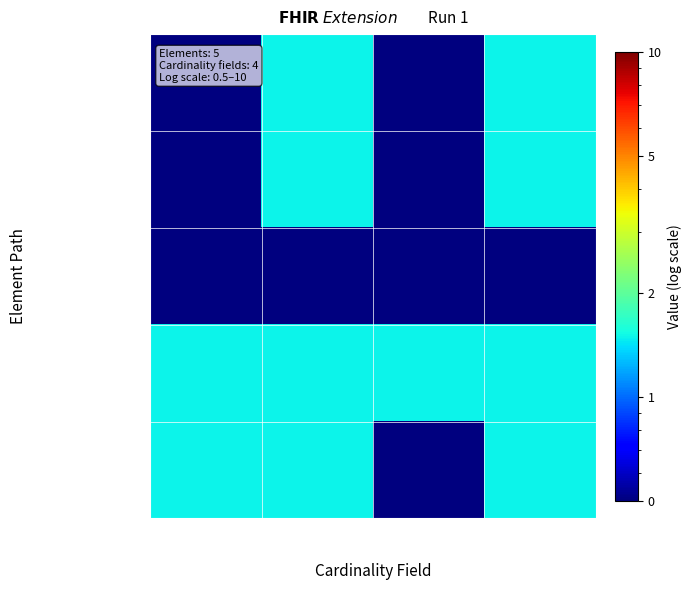

Rank the series by their maximum value, from highest to lowest.

Extension, Extension.id, Extension.url, Extension.value[x], Extension.extension